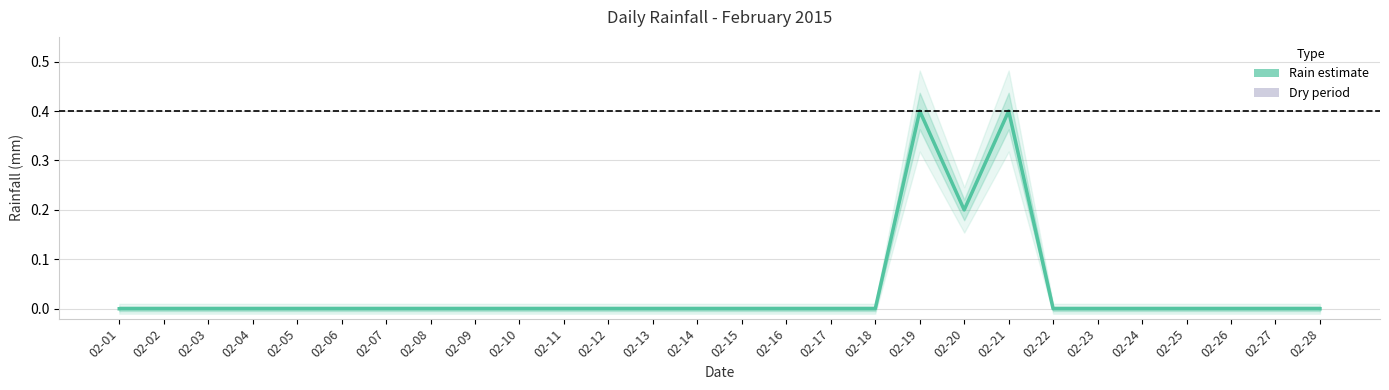

True or false: the data shows -0.2 at 02-09.

False